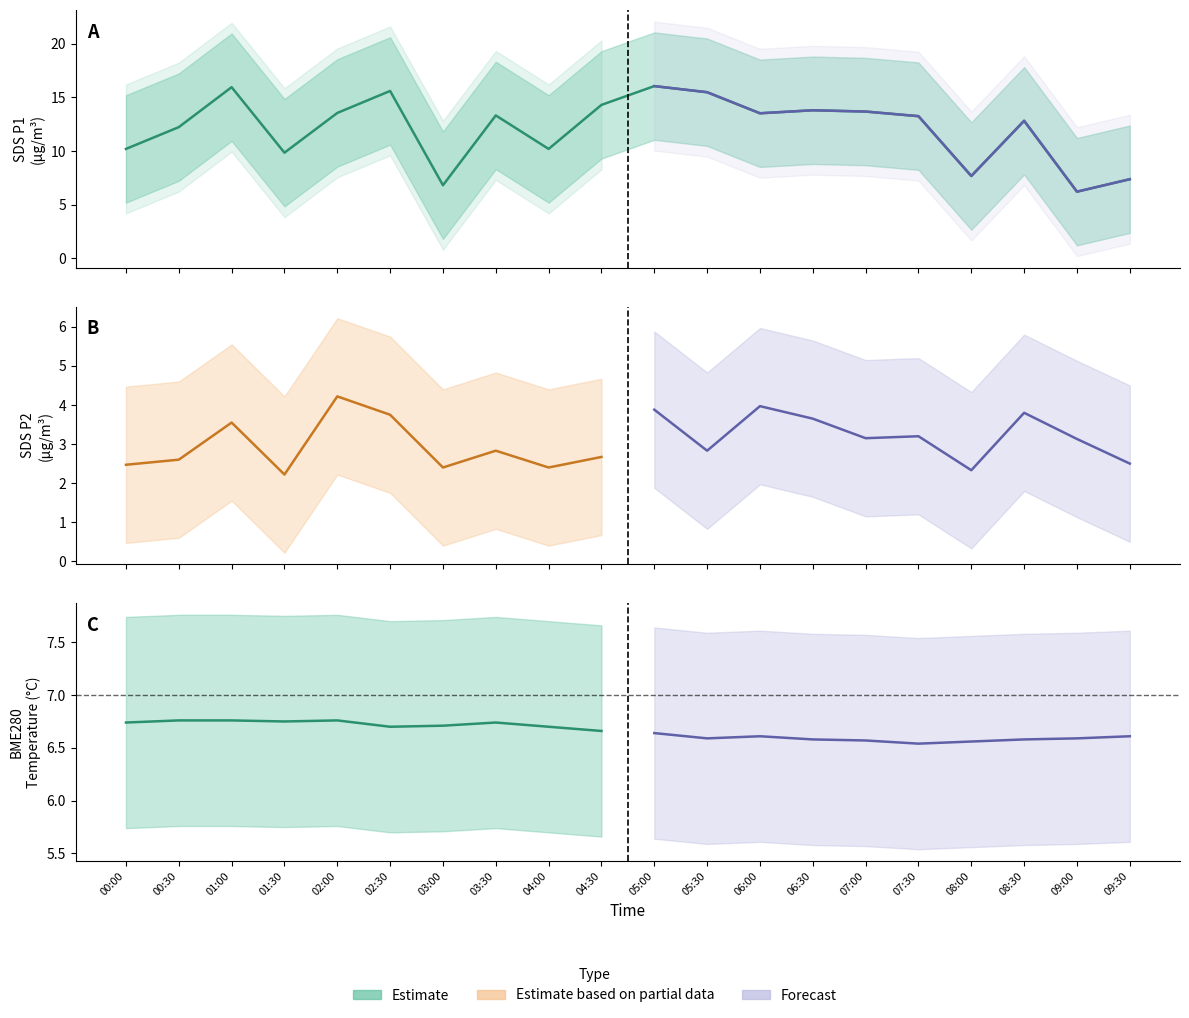

What is the smallest value displayed?

2.2